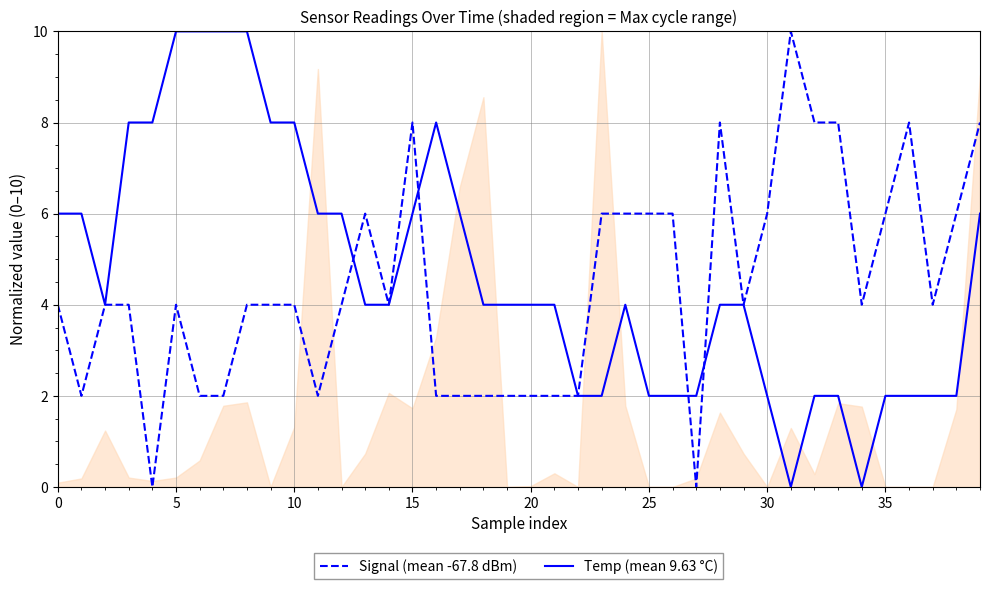

How many lines are shown in the chart?

2